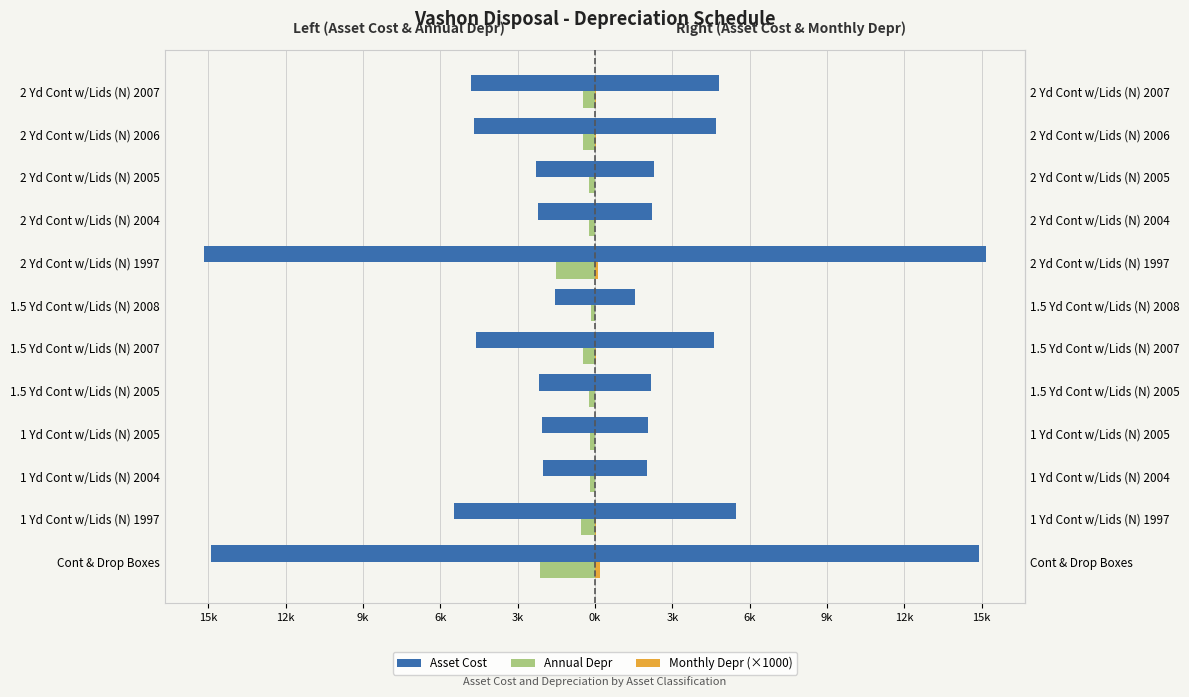

What is the total value across all series at 1 Yd Cont w/Lids (N) 1997?

-6.0